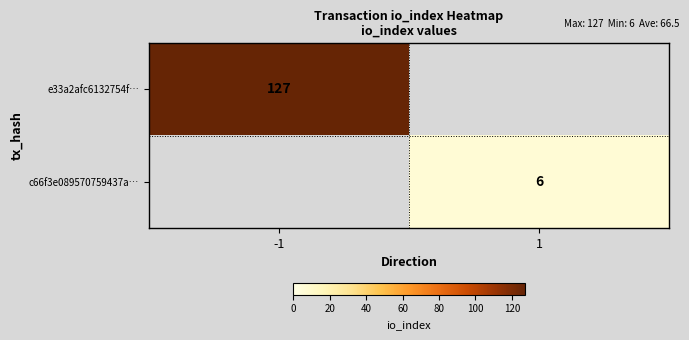

Count the number of data series in this chart.

2